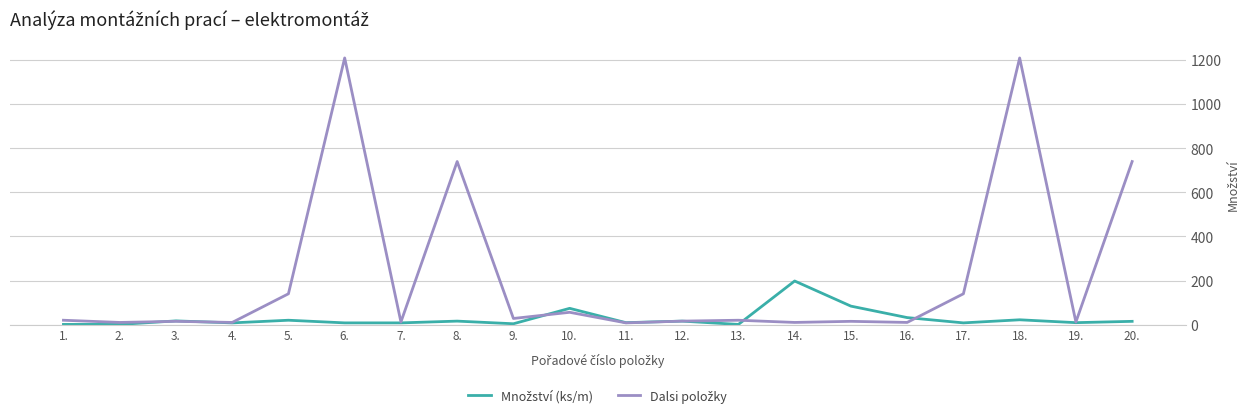

How many lines are shown in the chart?

2